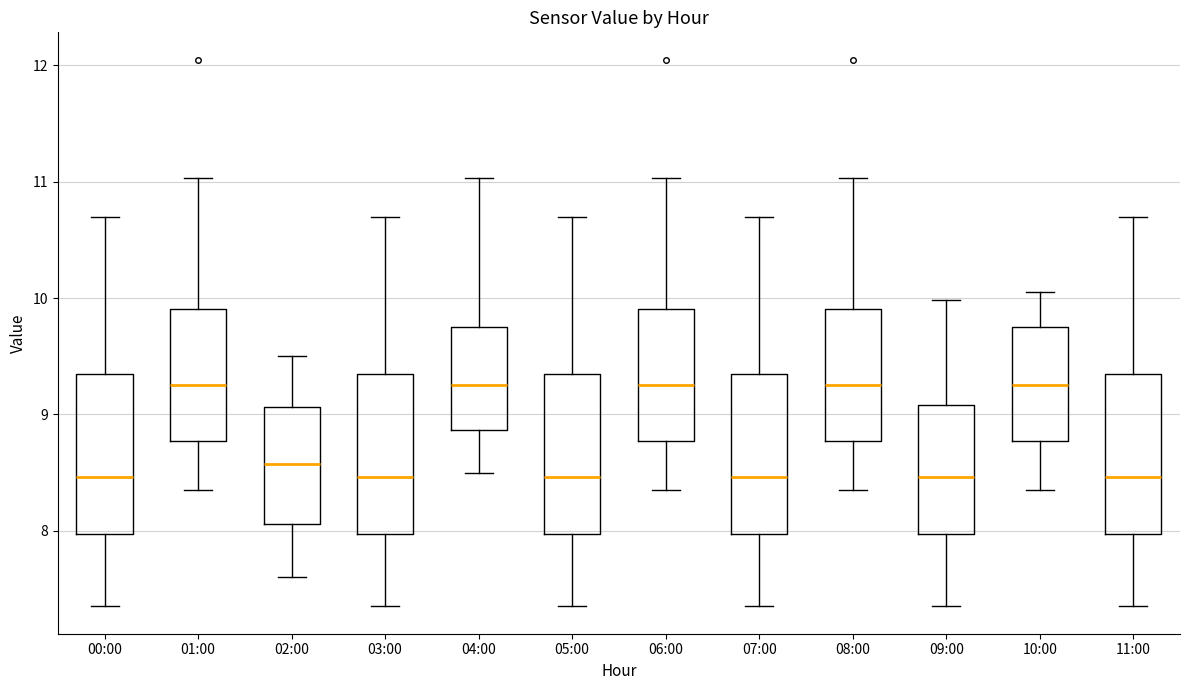

Reading left to right, transcribe this box plot: for each box, give where its median line is, the range the box spans, and where its two whiskers end, as read against the y-axis. The values are not printed on the chart, so give them approximately, as read against the axis.

00:00: median 8.5, box 8.0 to 9.3, whiskers 7.4 to 10.7
01:00: median 9.3, box 8.8 to 9.9, whiskers 8.4 to 11.0
02:00: median 8.6, box 8.1 to 9.1, whiskers 7.6 to 9.5
03:00: median 8.5, box 8.0 to 9.3, whiskers 7.4 to 10.7
04:00: median 9.3, box 8.9 to 9.8, whiskers 8.5 to 11.0
05:00: median 8.5, box 8.0 to 9.3, whiskers 7.4 to 10.7
06:00: median 9.3, box 8.8 to 9.9, whiskers 8.4 to 11.0
07:00: median 8.5, box 8.0 to 9.3, whiskers 7.4 to 10.7
08:00: median 9.3, box 8.8 to 9.9, whiskers 8.4 to 11.0
09:00: median 8.5, box 8.0 to 9.1, whiskers 7.4 to 10.0
10:00: median 9.3, box 8.8 to 9.8, whiskers 8.4 to 10.1
11:00: median 8.5, box 8.0 to 9.3, whiskers 7.4 to 10.7